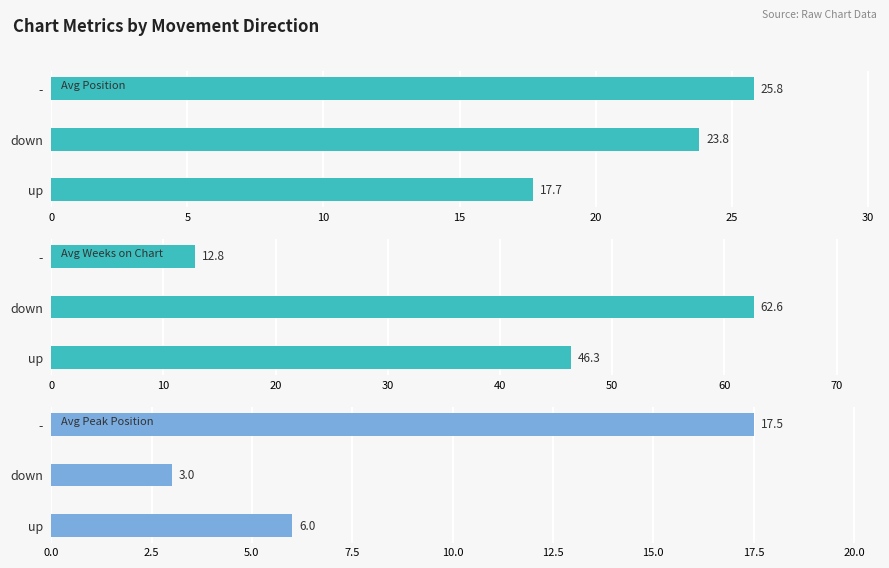

Which series has the largest total across all categories?

Avg Weeks on Chart